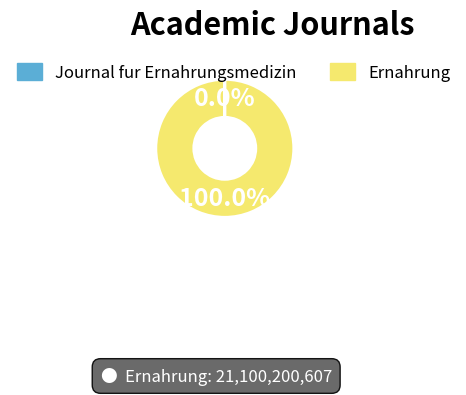

Is there any slice that represents more than half of the pie?

Yes